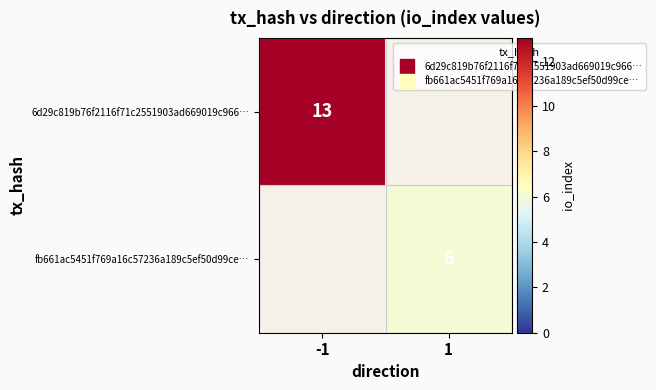

Rank the series by their maximum value, from highest to lowest.

6d29c819b76f2116f71c2551903ad669019c966…, fb661ac5451f769a16c57236a189c5ef50d99ce…